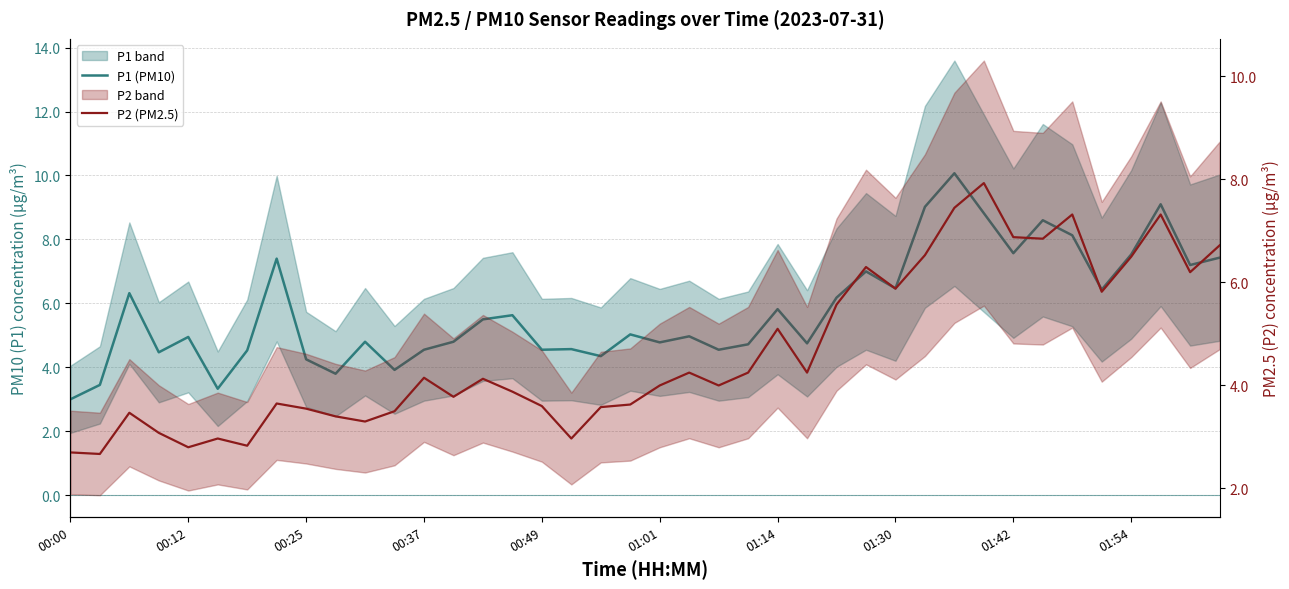

What is the value of the P2 (PM2.5) point at the 22nd from the left?

4.2